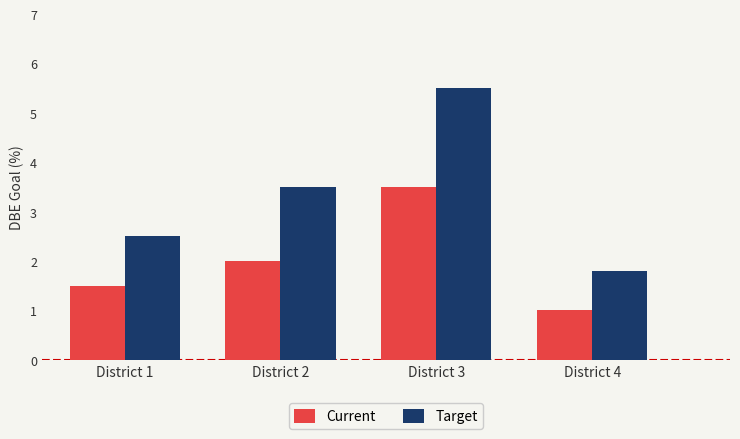

Reading left to right, extract all data points from this chart.

Current: District 1=1.5	District 2=2.0	District 3=3.5	District 4=1.0
Target: District 1=2.5	District 2=3.5	District 3=5.5	District 4=1.8